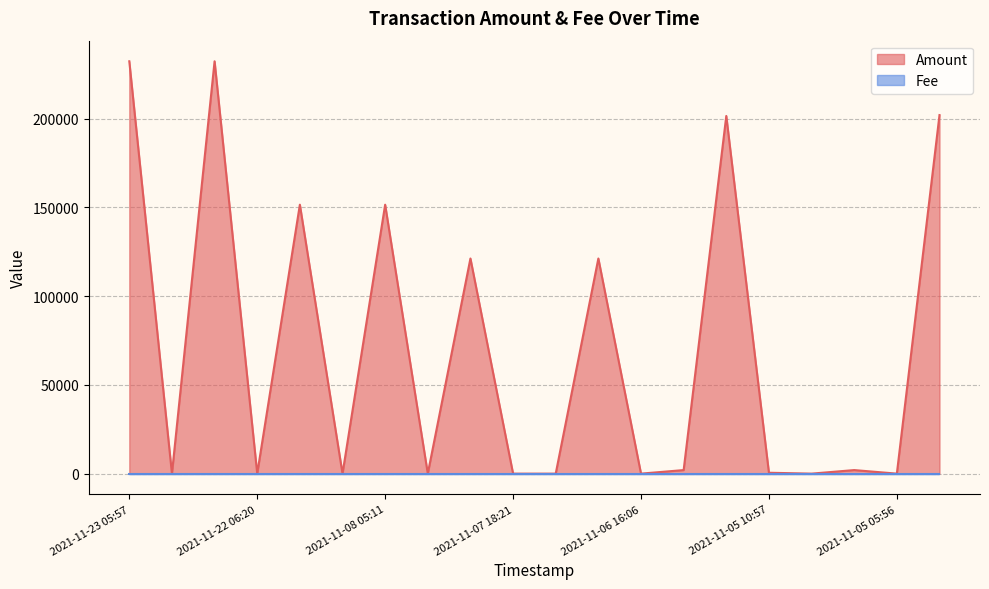

Which series has the largest total across all categories?

Amount